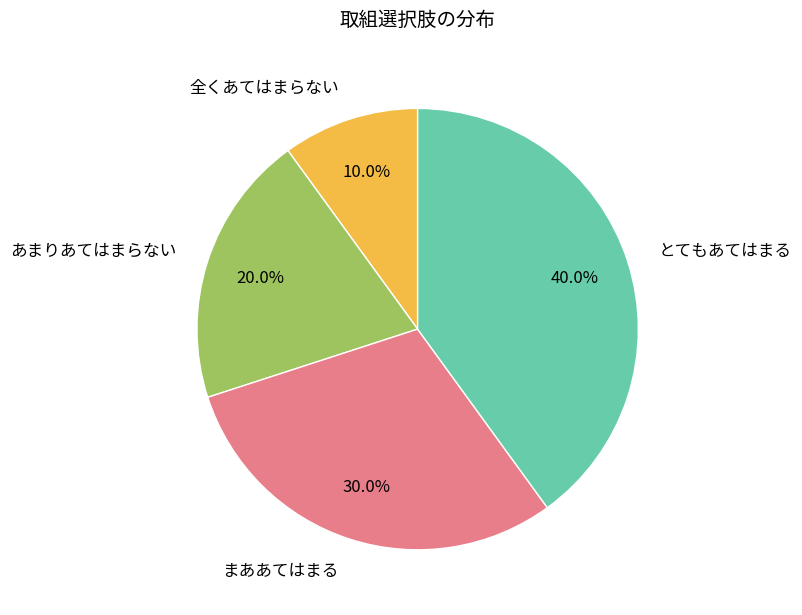

Combined, what portion of the pie is 全くあてはまらない and あまりあてはまらない?

30.0%